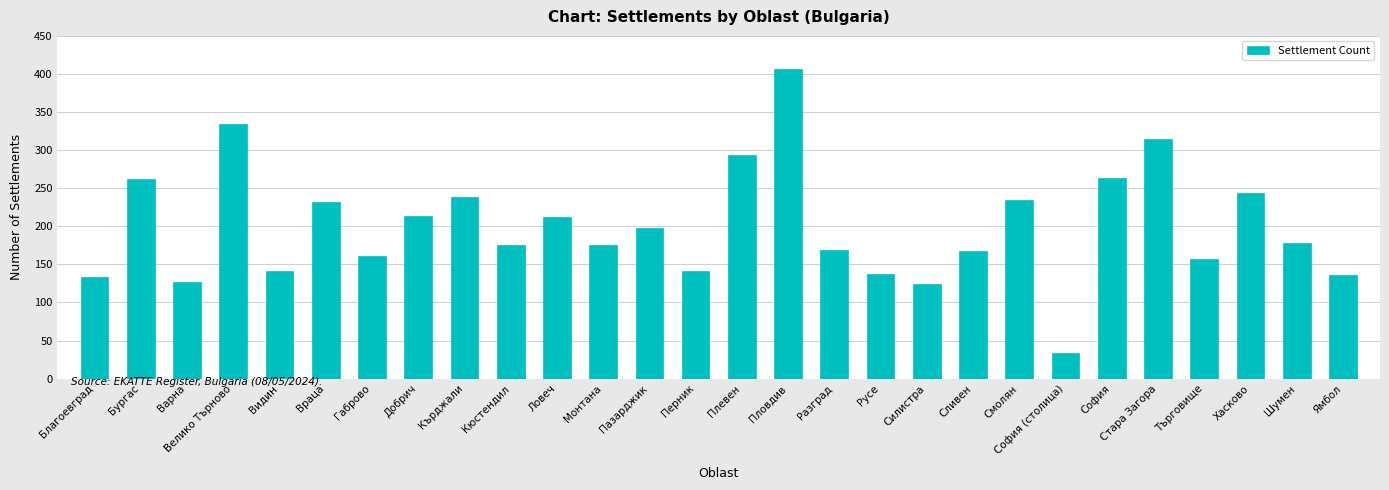

What position from the left is Бургас?

2